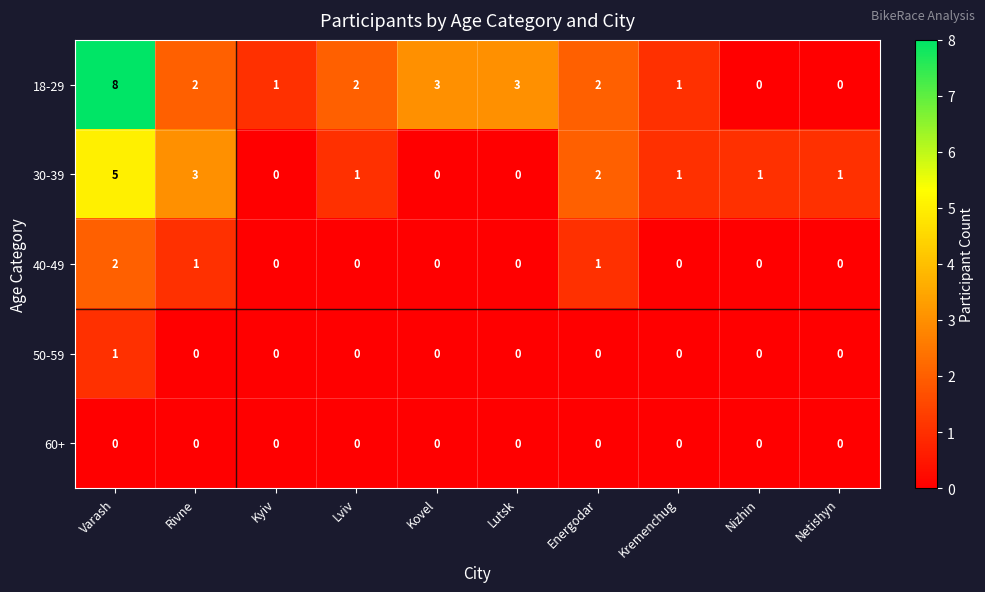

What is the total value across all series at Netishyn?

1